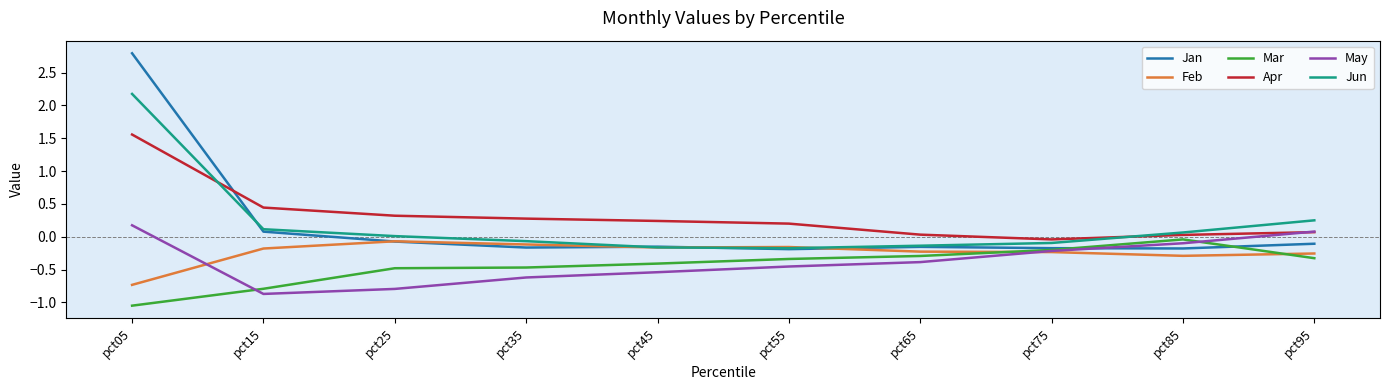

The value of May at pct75 is -0.2. True or false?

True